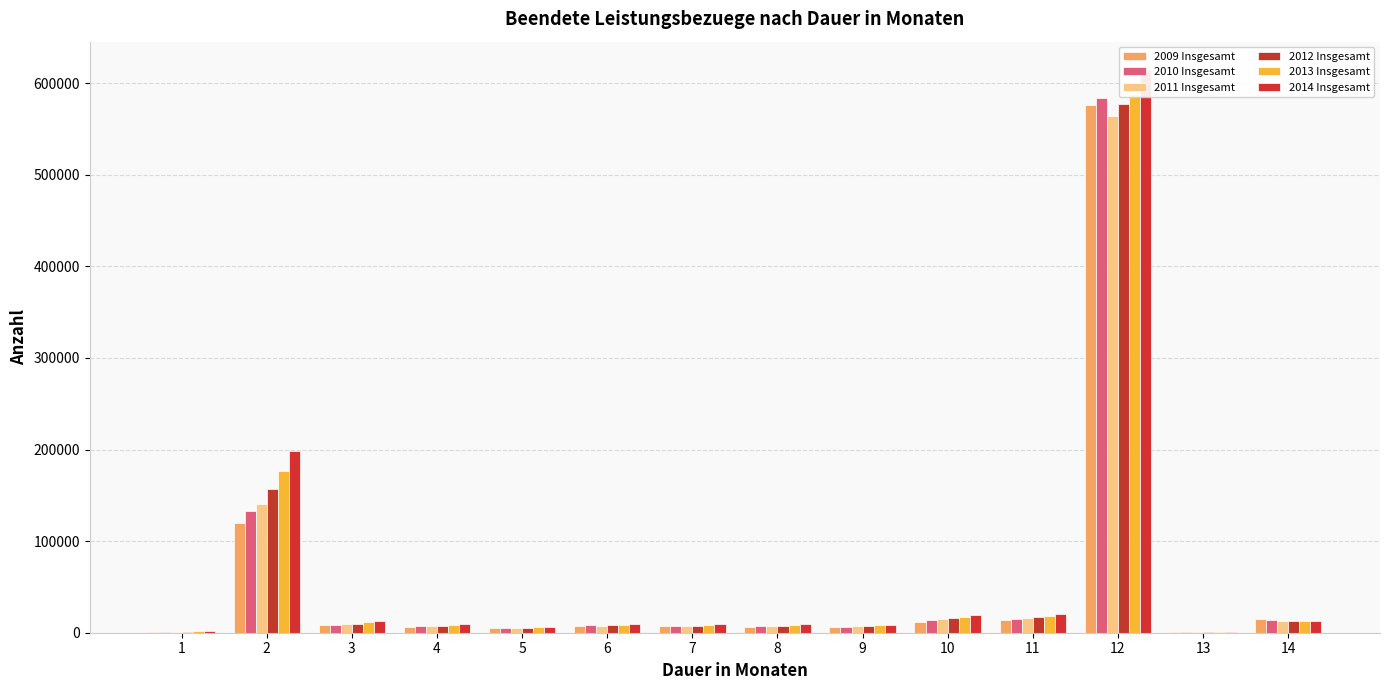

Which has a higher value, 14 or 1?

14